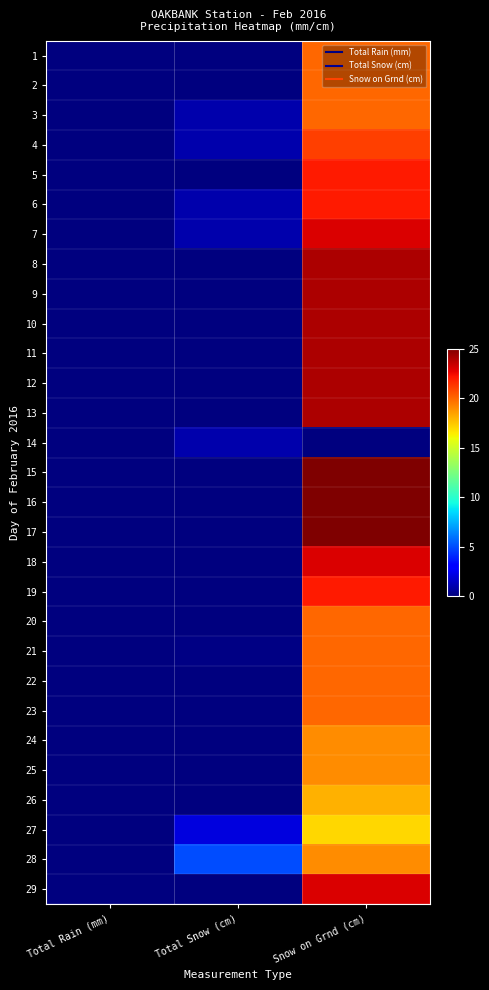

Reading left to right, list all the values displayed in this chart.

1: Total Rain (mm)=0.0	Total Snow (cm)=0.0	Snow on Grnd (cm)=20.0
2: Total Rain (mm)=0.0	Total Snow (cm)=0.0	Snow on Grnd (cm)=20.0
3: Total Rain (mm)=0.0	Total Snow (cm)=1.0	Snow on Grnd (cm)=20.0
4: Total Rain (mm)=0.0	Total Snow (cm)=1.0	Snow on Grnd (cm)=21.0
5: Total Rain (mm)=0.0	Total Snow (cm)=0.0	Snow on Grnd (cm)=22.0
6: Total Rain (mm)=0.0	Total Snow (cm)=1.0	Snow on Grnd (cm)=22.0
7: Total Rain (mm)=0.0	Total Snow (cm)=1.0	Snow on Grnd (cm)=23.0
8: Total Rain (mm)=0.0	Total Snow (cm)=0.0	Snow on Grnd (cm)=24.0
9: Total Rain (mm)=0.0	Total Snow (cm)=0.0	Snow on Grnd (cm)=24.0
10: Total Rain (mm)=0.0	Total Snow (cm)=0.0	Snow on Grnd (cm)=24.0
11: Total Rain (mm)=0.0	Total Snow (cm)=0.0	Snow on Grnd (cm)=24.0
12: Total Rain (mm)=0.0	Total Snow (cm)=0.0	Snow on Grnd (cm)=24.0
13: Total Rain (mm)=0.0	Total Snow (cm)=0.0	Snow on Grnd (cm)=24.0
14: Total Rain (mm)=0.0	Total Snow (cm)=1.0	Snow on Grnd (cm)=0.0
15: Total Rain (mm)=0.0	Total Snow (cm)=0.0	Snow on Grnd (cm)=25.0
16: Total Rain (mm)=0.0	Total Snow (cm)=0.0	Snow on Grnd (cm)=25.0
17: Total Rain (mm)=0.0	Total Snow (cm)=0.0	Snow on Grnd (cm)=25.0
18: Total Rain (mm)=0.0	Total Snow (cm)=0.0	Snow on Grnd (cm)=23.0
19: Total Rain (mm)=0.0	Total Snow (cm)=0.0	Snow on Grnd (cm)=22.0
20: Total Rain (mm)=0.0	Total Snow (cm)=0.0	Snow on Grnd (cm)=20.0
21: Total Rain (mm)=0.0	Total Snow (cm)=0.1	Snow on Grnd (cm)=20.0
22: Total Rain (mm)=0.0	Total Snow (cm)=0.0	Snow on Grnd (cm)=20.0
23: Total Rain (mm)=0.0	Total Snow (cm)=0.0	Snow on Grnd (cm)=20.0
24: Total Rain (mm)=0.0	Total Snow (cm)=0.0	Snow on Grnd (cm)=19.0
25: Total Rain (mm)=0.0	Total Snow (cm)=0.0	Snow on Grnd (cm)=19.0
26: Total Rain (mm)=0.0	Total Snow (cm)=0.0	Snow on Grnd (cm)=18.0
27: Total Rain (mm)=0.0	Total Snow (cm)=2.1	Snow on Grnd (cm)=17.0
28: Total Rain (mm)=0.0	Total Snow (cm)=5.0	Snow on Grnd (cm)=19.0
29: Total Rain (mm)=0.0	Total Snow (cm)=0.0	Snow on Grnd (cm)=23.0